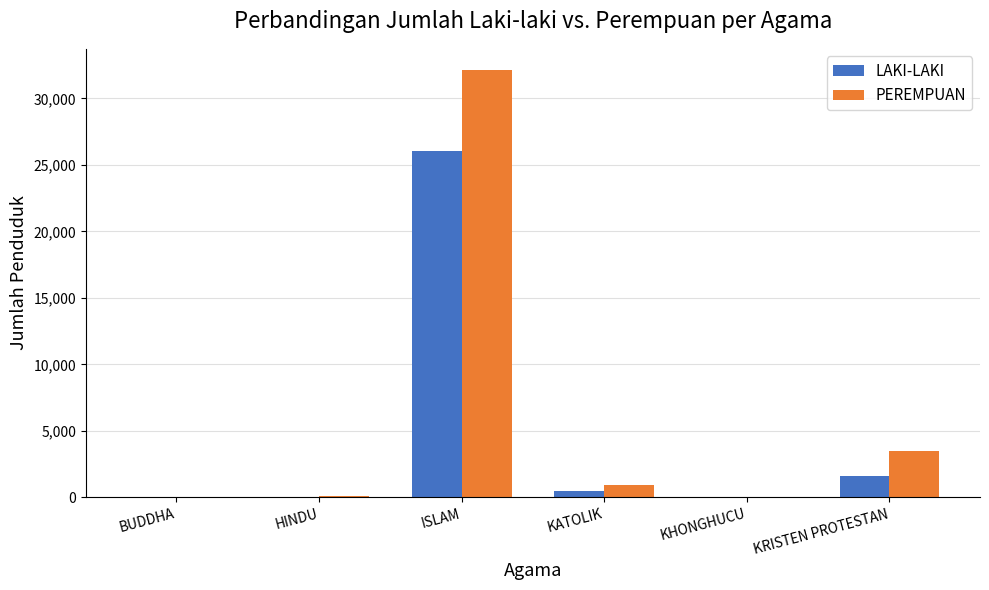

What is the greatest value displayed?

32123